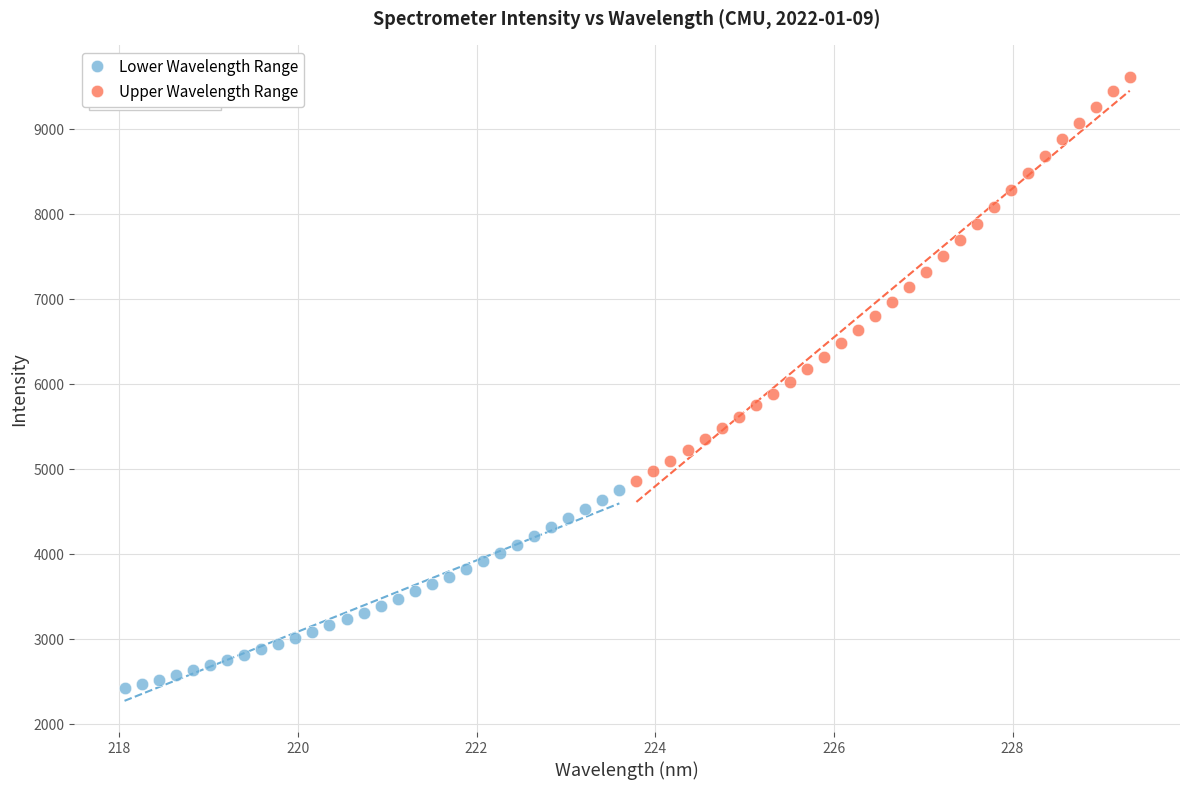

What are all the series names shown in the legend?

Lower Wavelength Range, Upper Wavelength Range